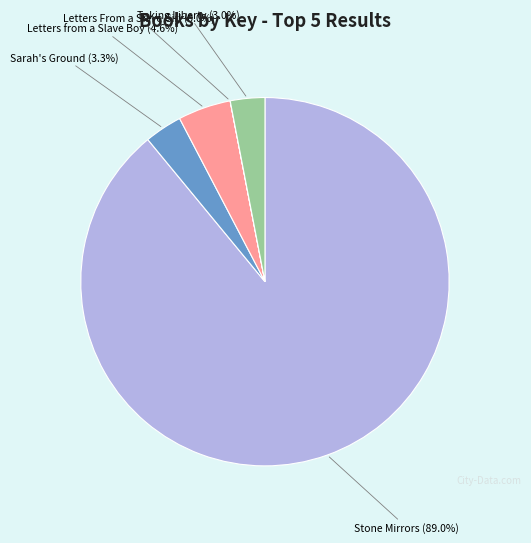

Is there any slice that represents more than half of the pie?

Yes